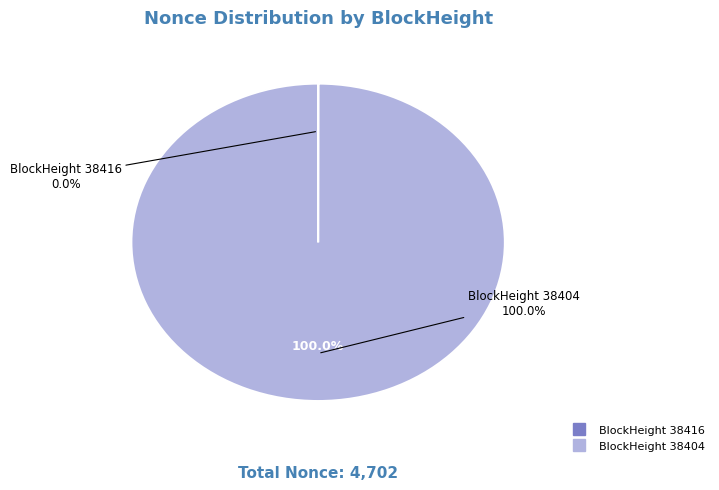

How many slices are in this pie chart?

2